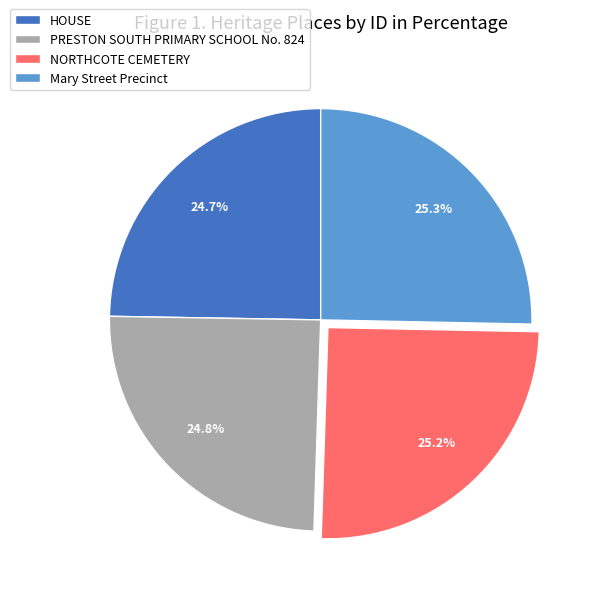

To the nearest percent, what is the difference between the largest and smallest slice percentages?

1%